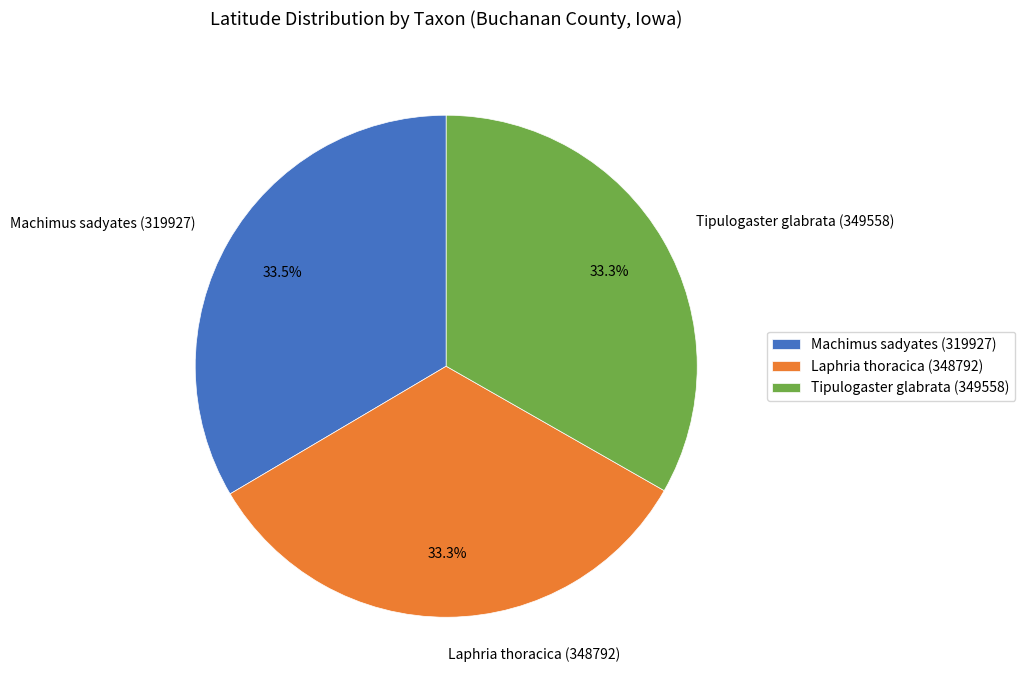

Is the sum of Machimus sadyates (319927) and Tipulogaster glabrata (349558) greater than half?

Yes